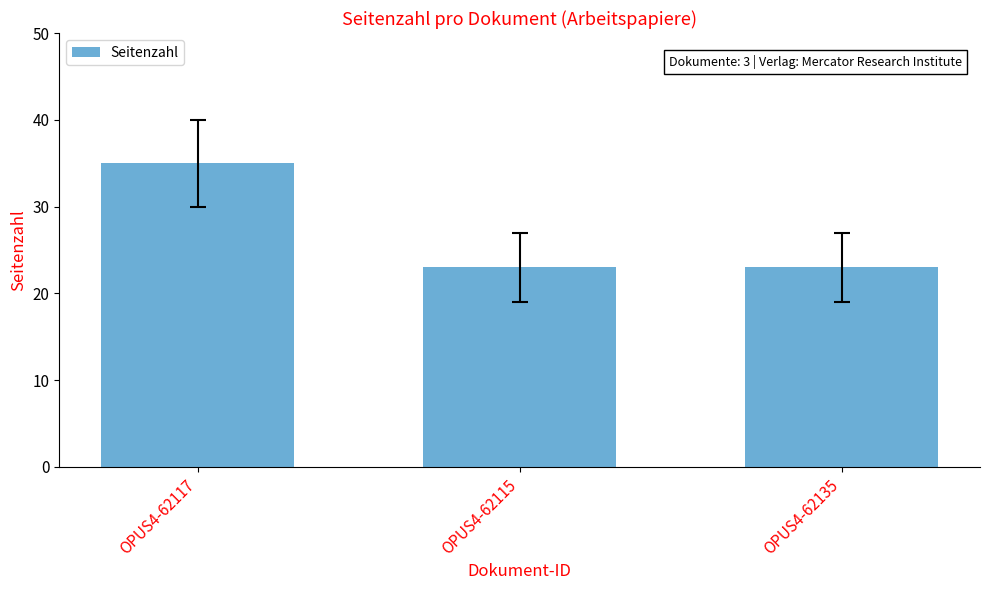

What is the label of the 3rd bar from the left?

OPUS4-62135